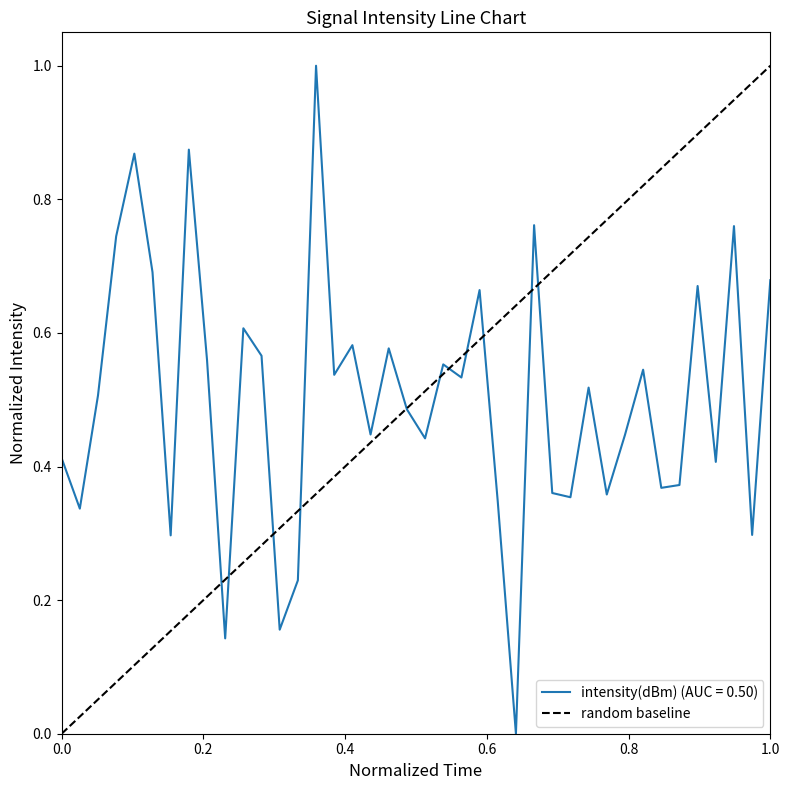

Count the values in the range 0 to 1.

2